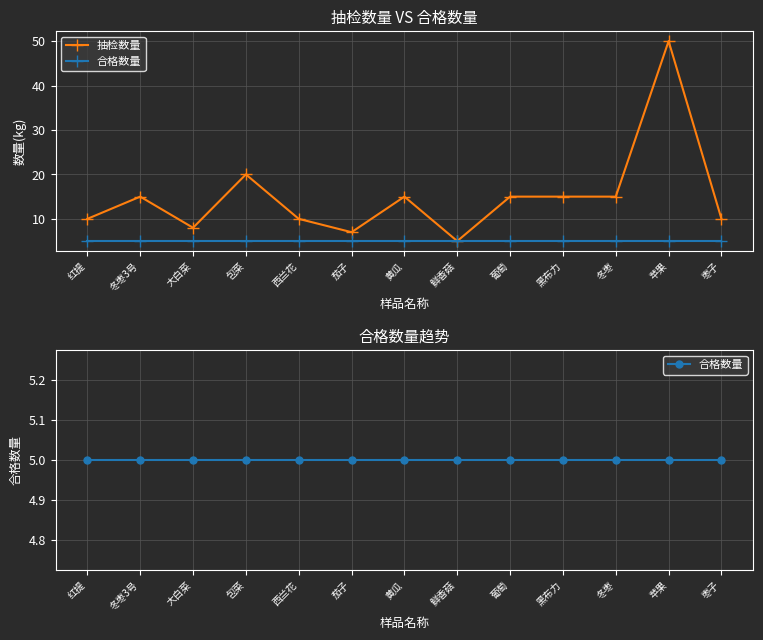

What is the label of the 11th point from the left?

冬枣